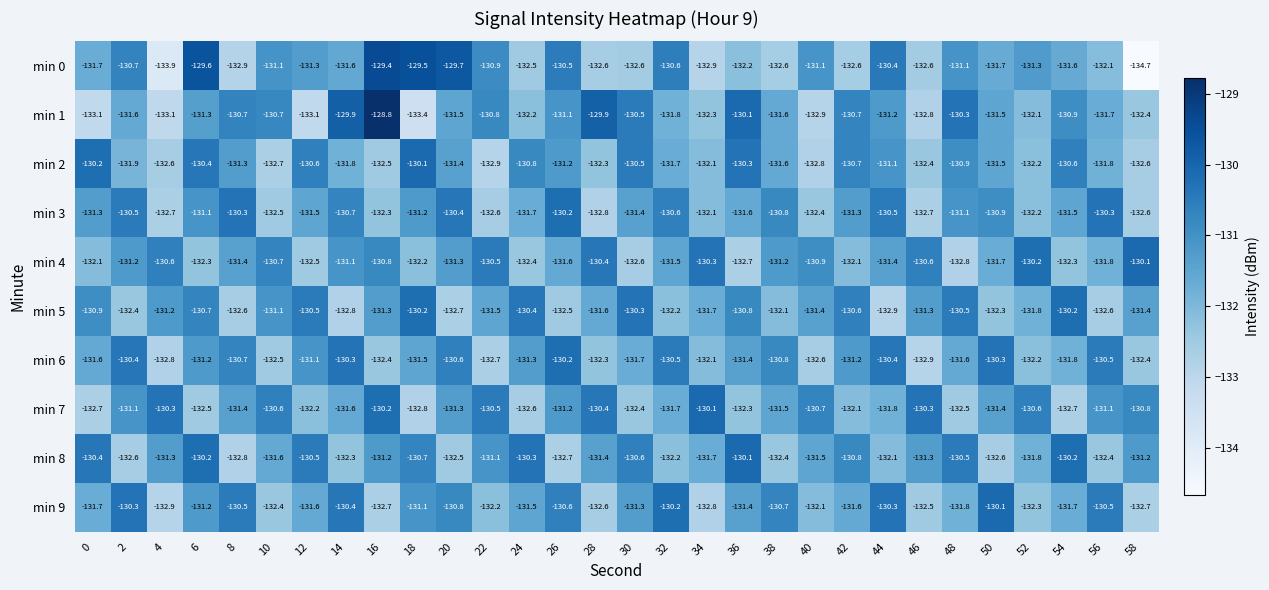

At which category is the sum across all series the highest?

6